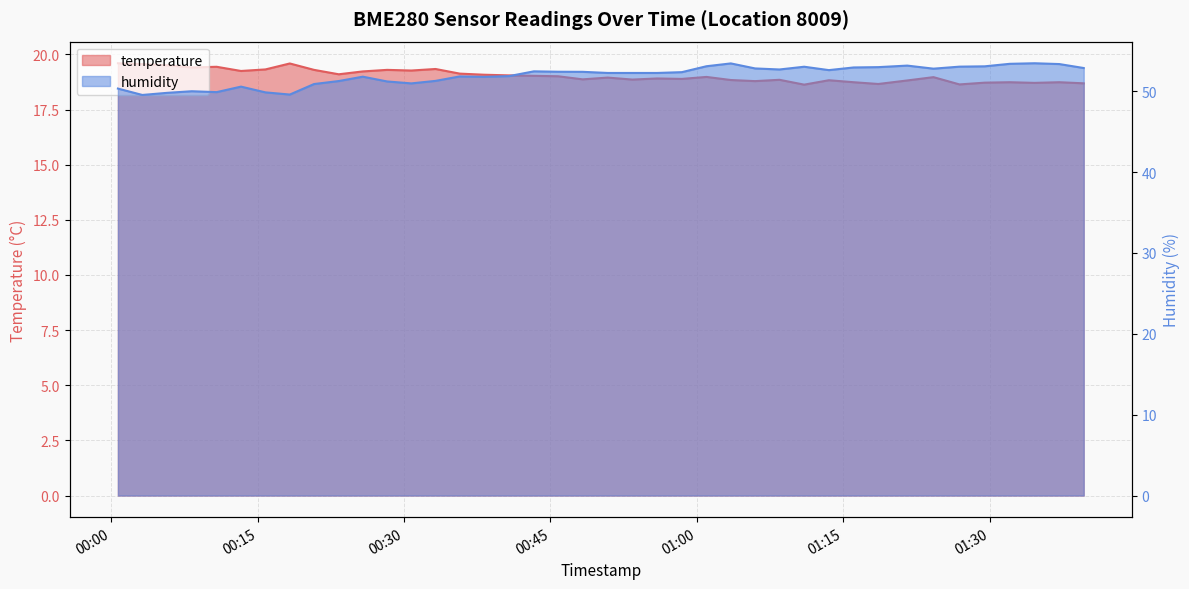

List the labels in order of humidity value, smallest first.

2022-08-21T00:03:10, 2022-08-21T00:18:17, 2022-08-21T00:05:42, 2022-08-21T00:15:47, 2022-08-21T00:10:47, 2022-08-21T00:08:14, 2022-08-21T00:00:40, 2022-08-21T00:13:17, 2022-08-21T00:20:46, 2022-08-21T00:30:44, 2022-08-21T00:28:15, 2022-08-21T00:23:18, 2022-08-21T00:33:13, 2022-08-21T00:38:11, 2022-08-21T00:25:46, 2022-08-21T00:35:42, 2022-08-21T00:40:45, 2022-08-21T00:50:52, 2022-08-21T00:53:24, 2022-08-21T00:55:56, 2022-08-21T00:58:28, 2022-08-21T00:48:18, 2022-08-21T00:45:47, 2022-08-21T00:43:18, 2022-08-21T01:13:32, 2022-08-21T01:08:28, 2022-08-21T01:24:15, 2022-08-21T01:05:58, 2022-08-21T01:39:39, 2022-08-21T01:16:04, 2022-08-21T01:18:36, 2022-08-21T01:11:00, 2022-08-21T01:26:55, 2022-08-21T01:29:30, 2022-08-21T01:00:59, 2022-08-21T01:21:34, 2022-08-21T01:37:09, 2022-08-21T01:32:04, 2022-08-21T01:03:29, 2022-08-21T01:34:37